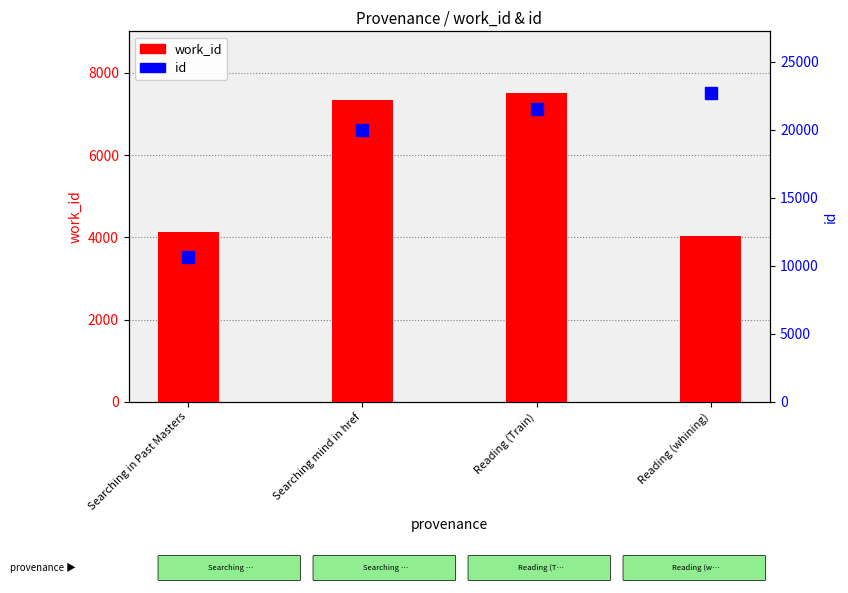

True or false: id has a value of 19991 at Searching mind in href.

True